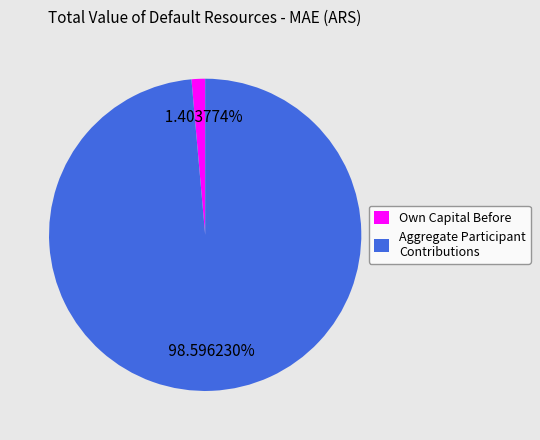

How many segments does this pie chart have?

2